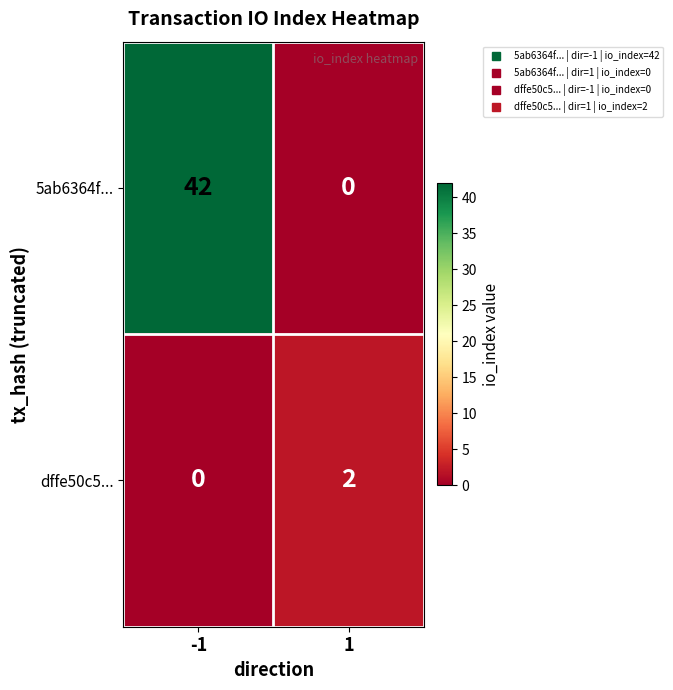

Reading left to right, transcribe all the data shown in this chart.

5ab6364f...: 42	0
dffe50c5...: 0	2